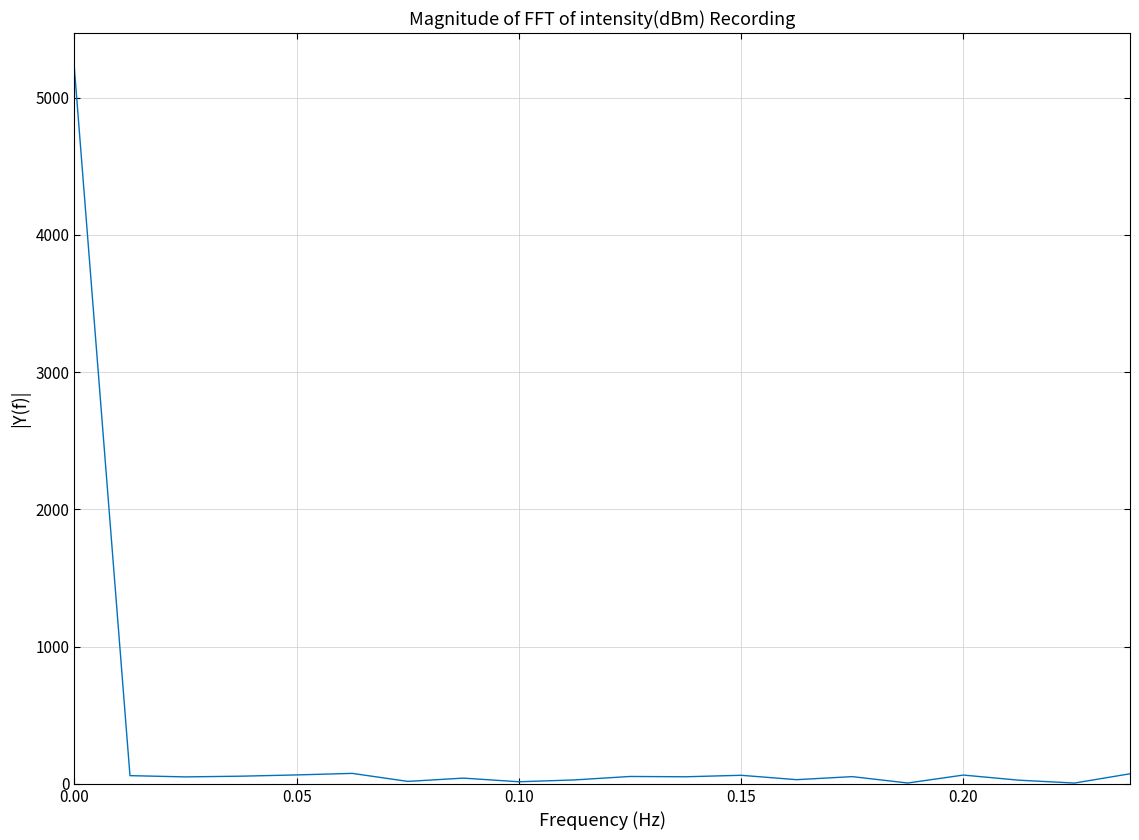

How many lines are shown in the chart?

1